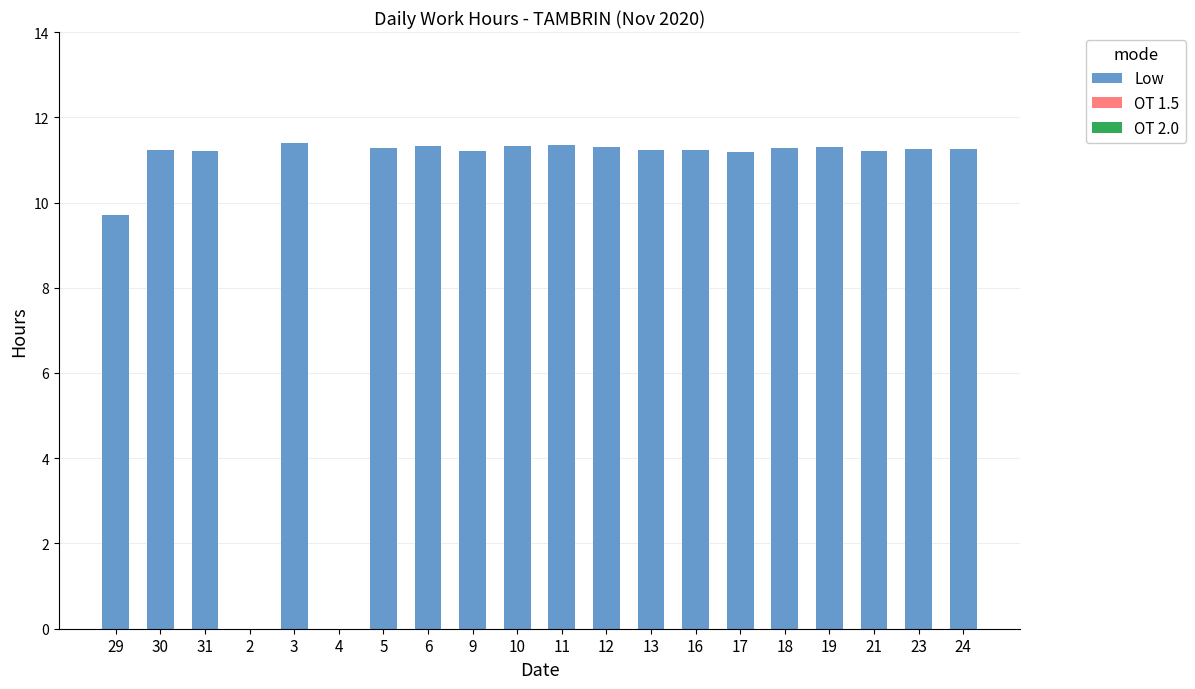

At which label does the data first exceed 11?

30